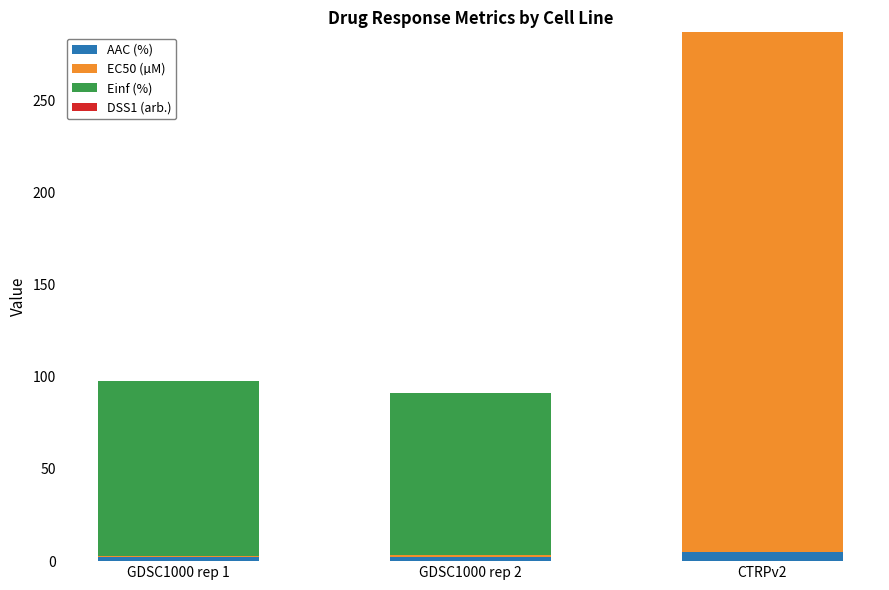

At which category is the sum across all series the highest?

CTRPv2